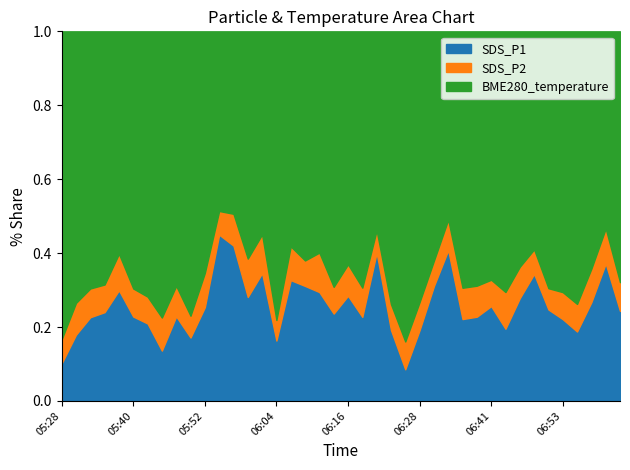

Which category has the lowest value across all series?

06:04